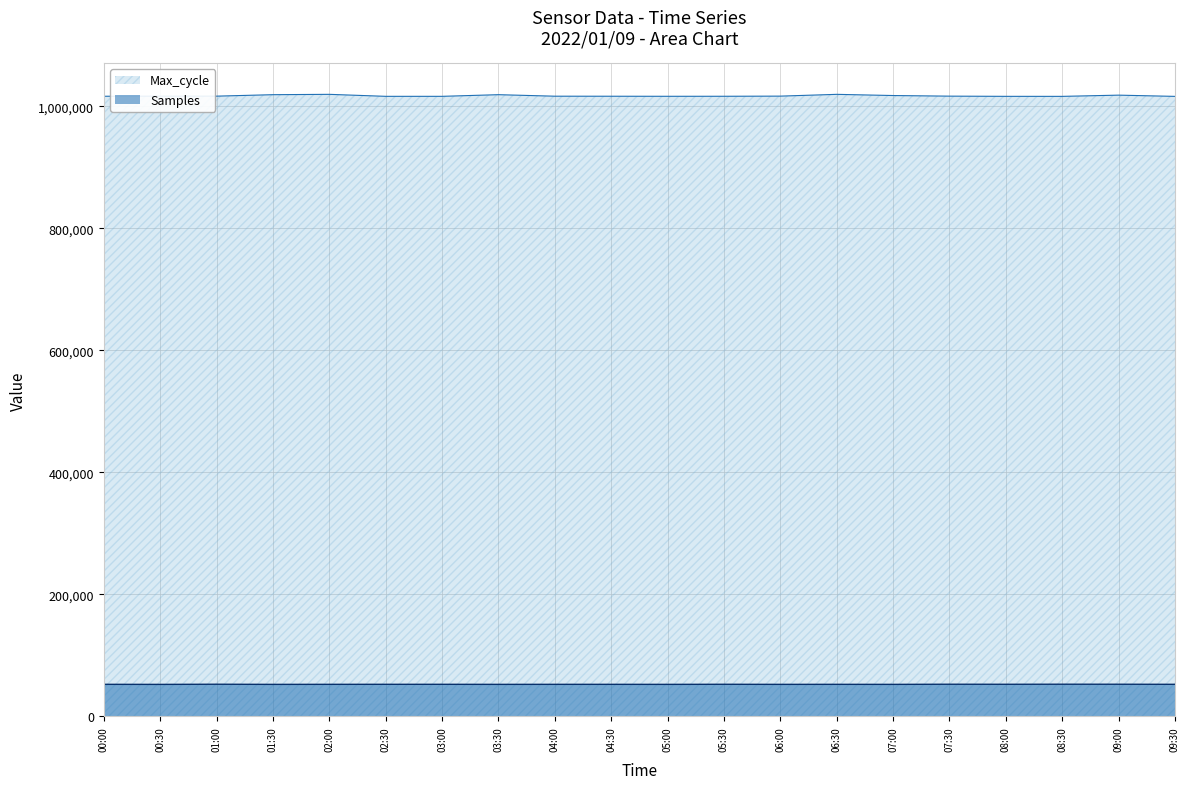

How many data points does each series have?

20